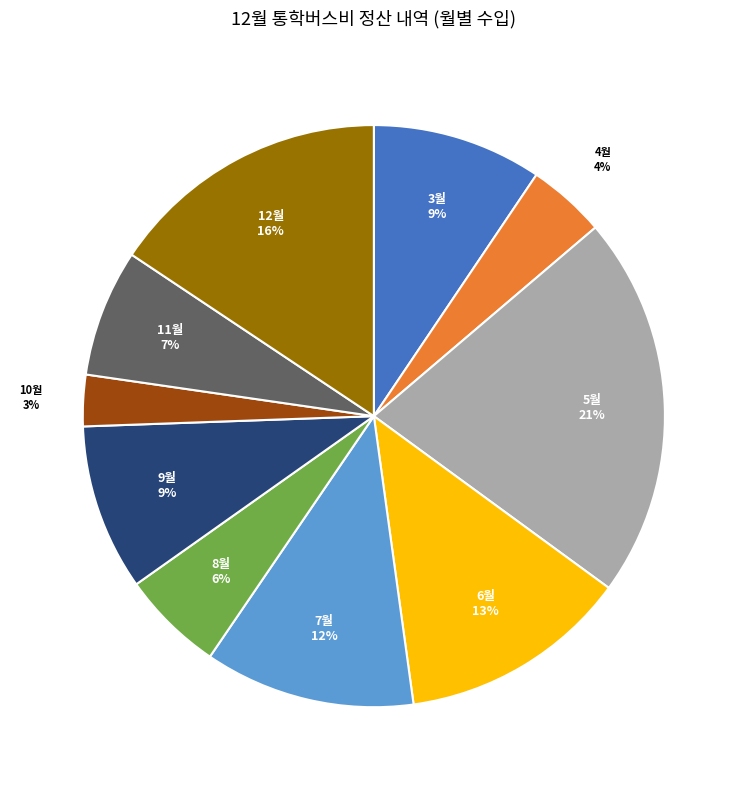

What is the largest slice in the pie chart?

5월